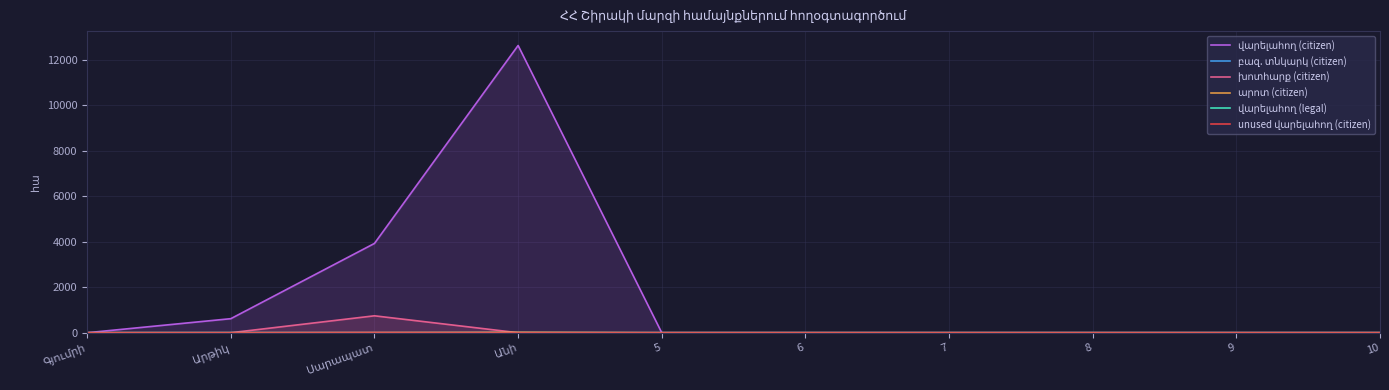

Between 7 and Սարապատ, which is larger?

Սարապատ